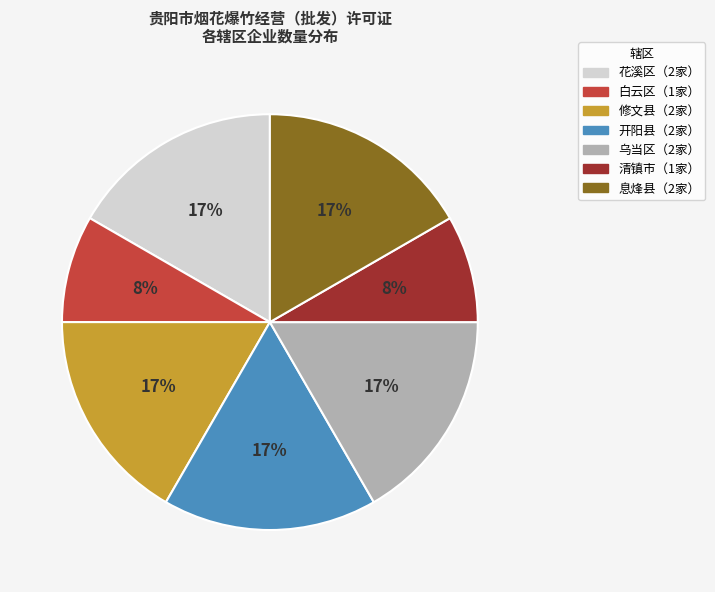

Does any single category account for the majority?

No